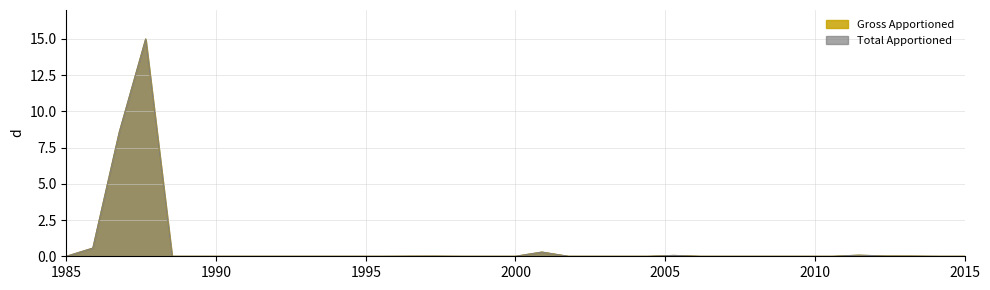

Reading right to left, list all the values displayed in this chart.

Gross Apportioned: 0.0	0.0	0.0	0.0	0.1	0.0	0.0	0.0	0.0	0.0	0.0	0.1	0.0	0.0	0.0	0.0	0.3	0.0	0.0	0.0	0.0	0.0	0.0	0.0	0.0	0.0	0.0	0.0	0.0	0.0	0.0	15.0	8.6	0.6	0.0
Total Apportioned: 0.0	0.0	0.0	0.0	0.1	0.0	0.0	0.0	0.0	0.0	0.0	0.1	0.0	0.0	0.0	0.0	0.3	0.0	0.0	0.0	0.0	0.0	0.0	0.0	0.0	0.0	0.0	0.0	0.0	0.0	0.0	15.0	8.6	0.6	0.0